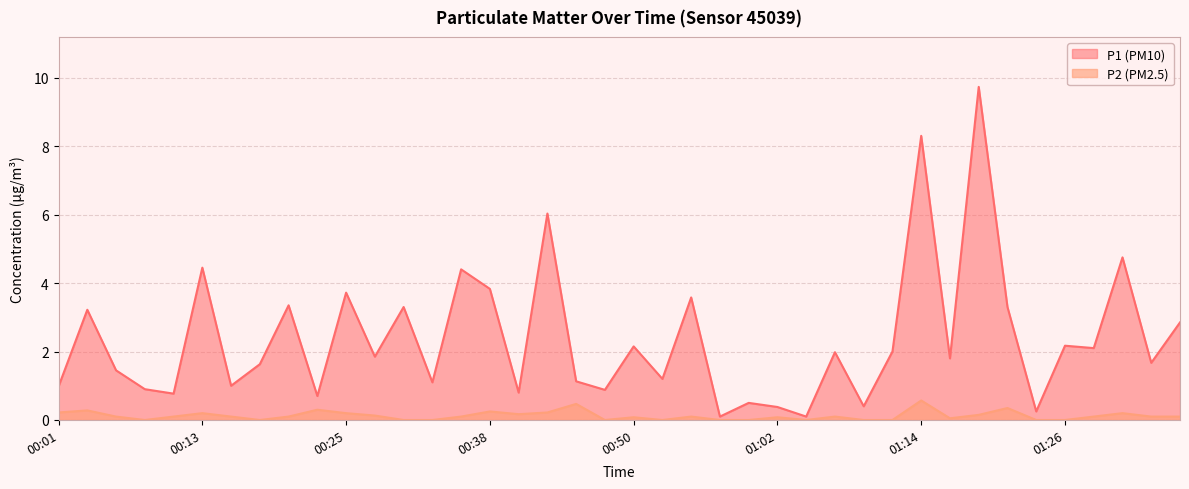

Which series has the widest spread of values?

P1 (PM10)